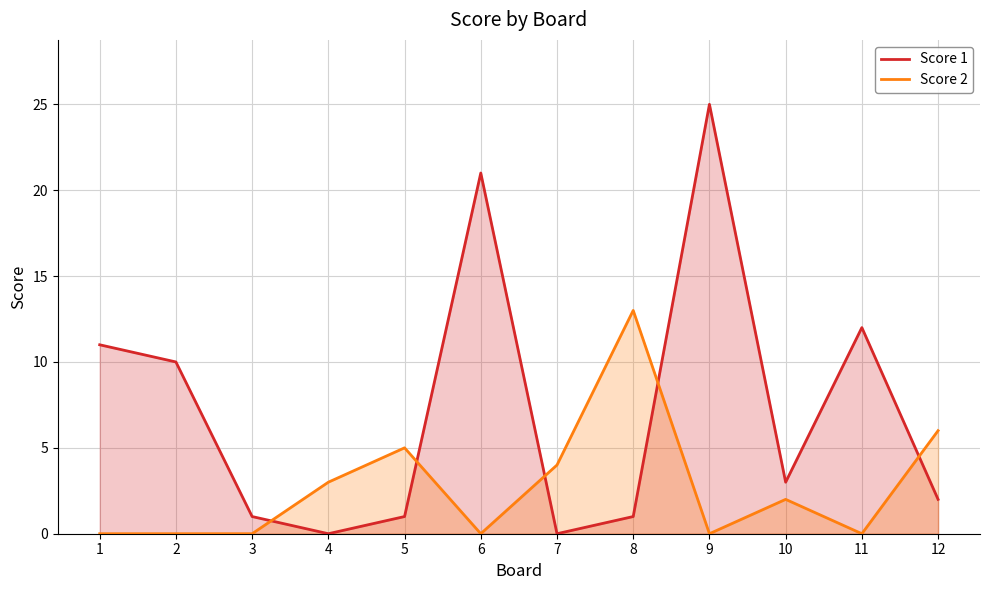

True or false: Score 2 and Score 1 cross at least once.

True